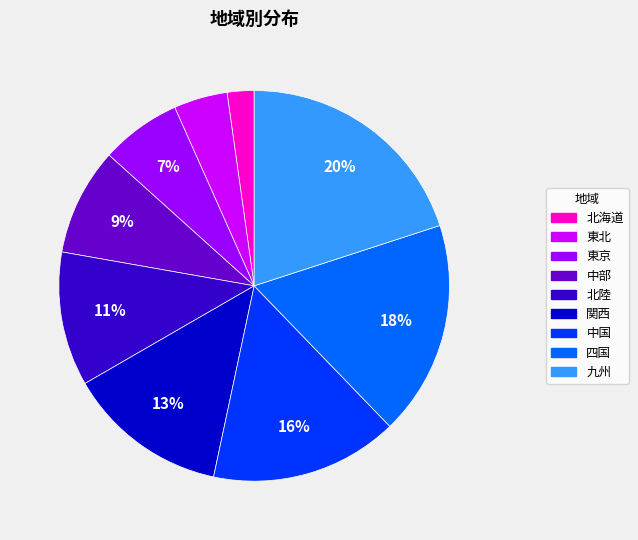

Which has a higher value, 四国 or 北海道?

四国